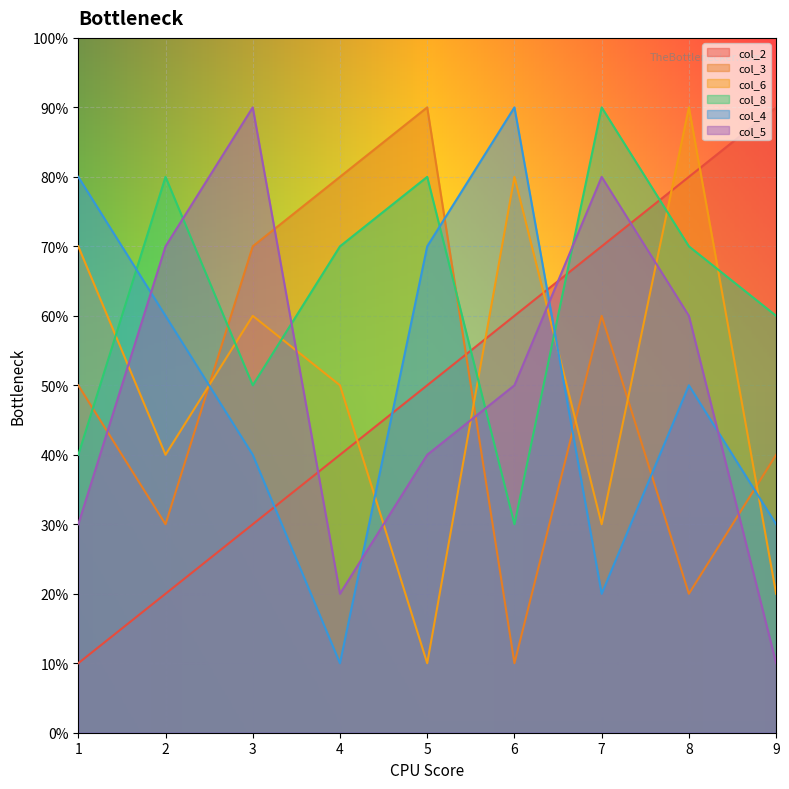

At how many categories does at least one series exceed 5?

9